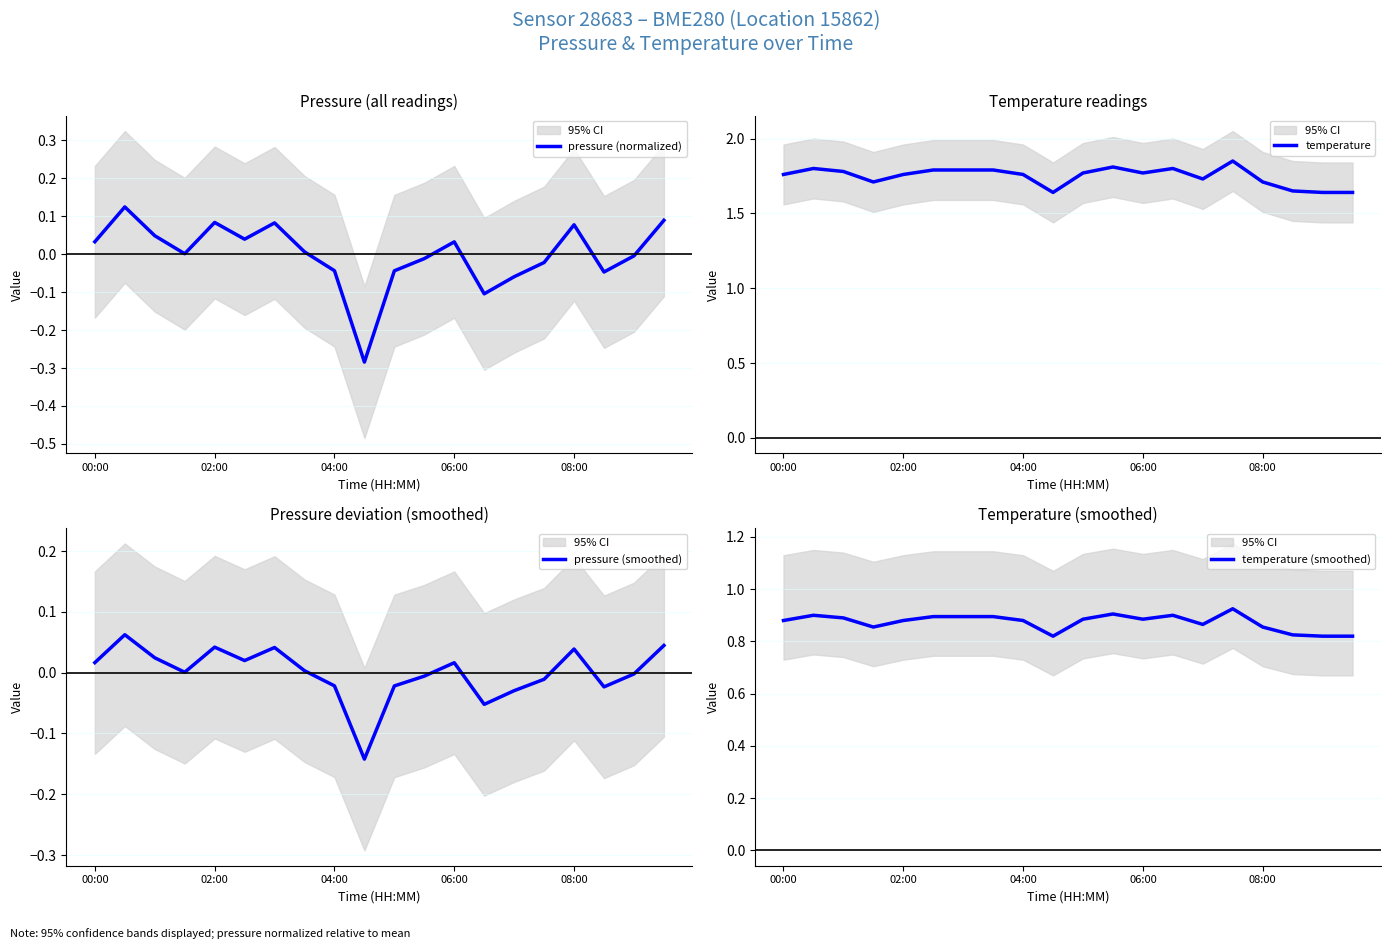

What is the difference between the highest and lowest values at 6?

1.7